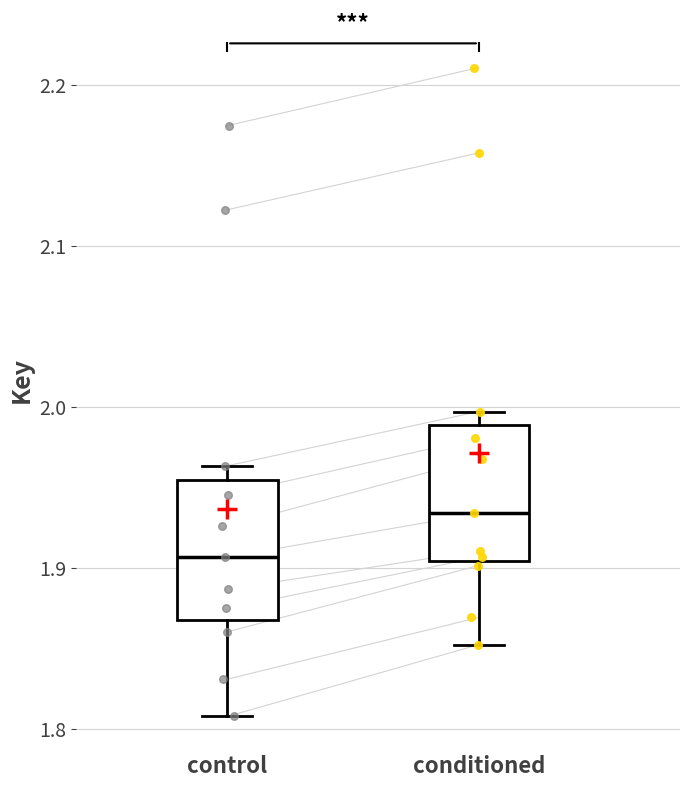

Reading left to right, read every box against the y-axis: the position of its median line, the range the box covers, and the ends of its whiskers. The values are not printed on the chart, so give them approximately, as read against the axis.

control: median 1.91, box 1.87 to 1.95, whiskers 1.81 to 1.96
conditioned: median 1.93, box 1.90 to 1.99, whiskers 1.85 to 2.00